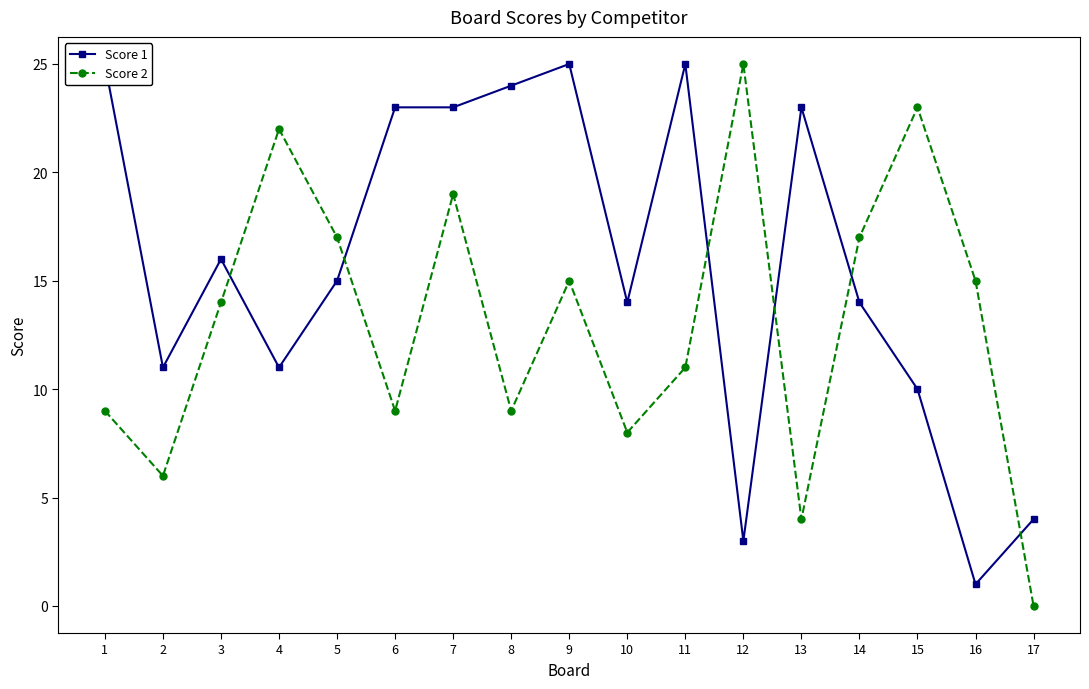

How many values in Score 2 are above zero?

16